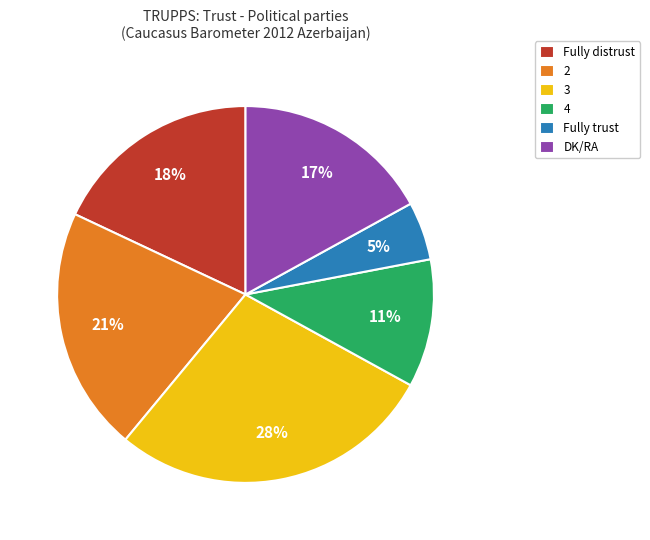

Do 2 and Fully distrust together represent more than half of the pie?

No